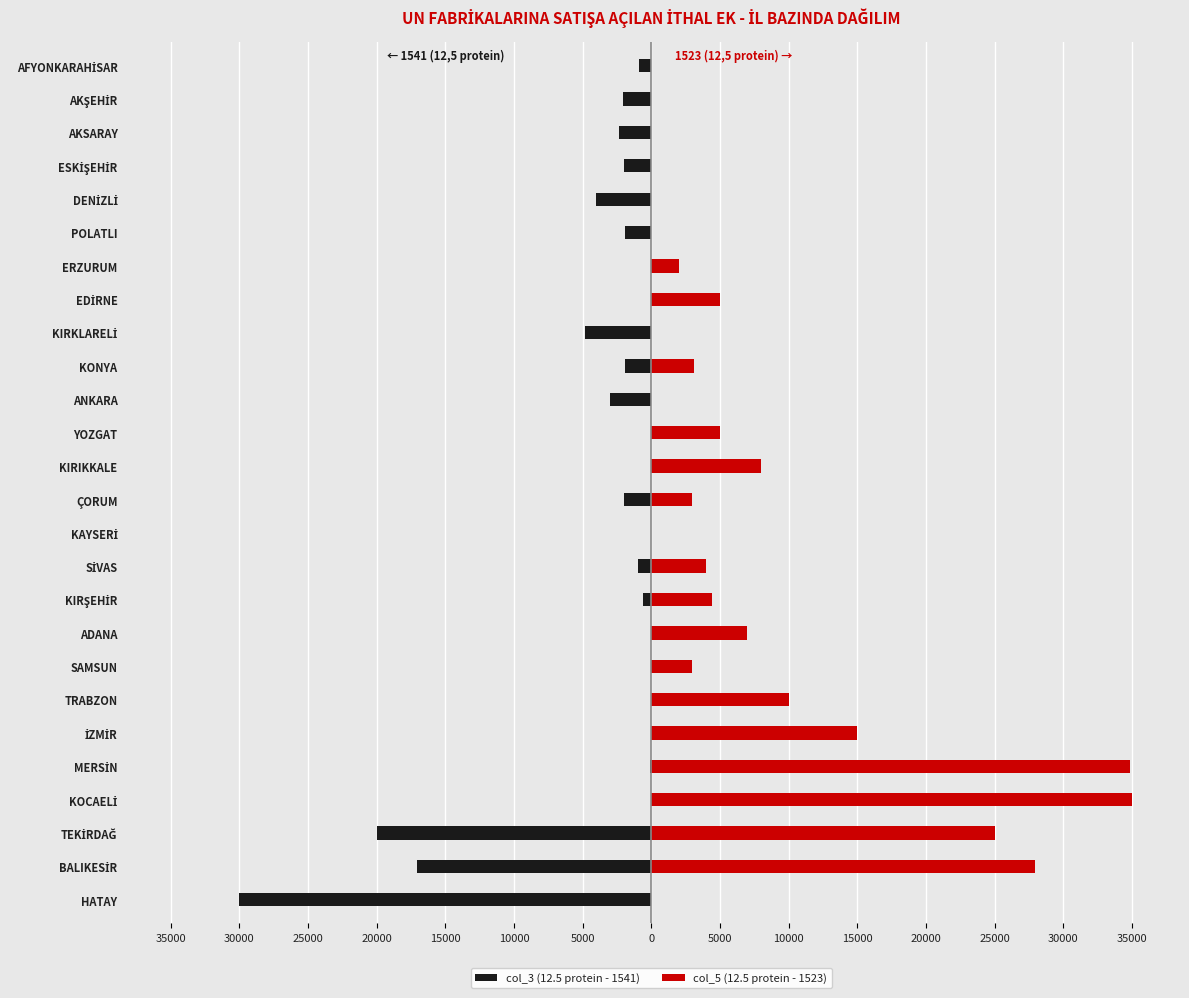

Reading left to right, list all the values displayed in this chart.

col_3 (12.5 protein - 1541): -30000	-17088	-20000	0	-110	0	0	0	0	-567	-1000	0	-2000	0	0	-3000	-1894	-4805	0	0	-1945	-4000	-2000	-2365	-2044	-906
col_5 (12.5 protein - 1523): 0	27912	25000	35000	34890	15000	10000	3000	7000	4433	4000	0	3000	8000	5000	0	3106	0	5000	2000	0	0	0	0	0	0